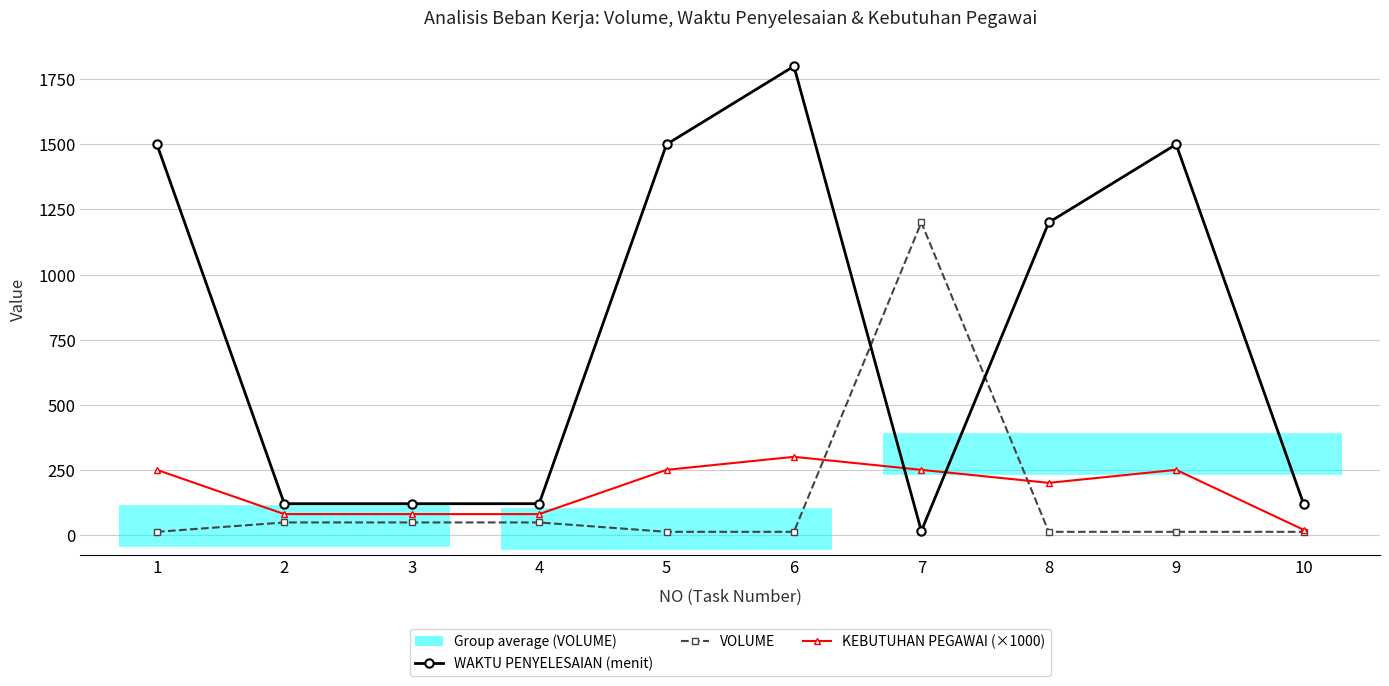

The KEBUTUHAN PEGAWAI (×1000) series shows 48 at 3. True or false?

False